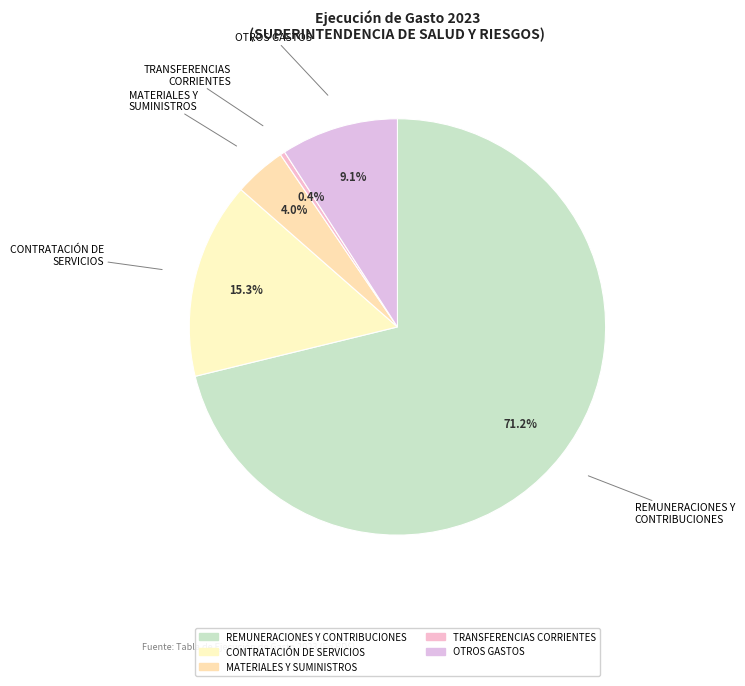

Rank the categories by value from lowest to highest.

TRANSFERENCIAS CORRIENTES, MATERIALES Y SUMINISTROS, OTROS GASTOS, CONTRATACIÓN DE SERVICIOS, REMUNERACIONES Y CONTRIBUCIONES